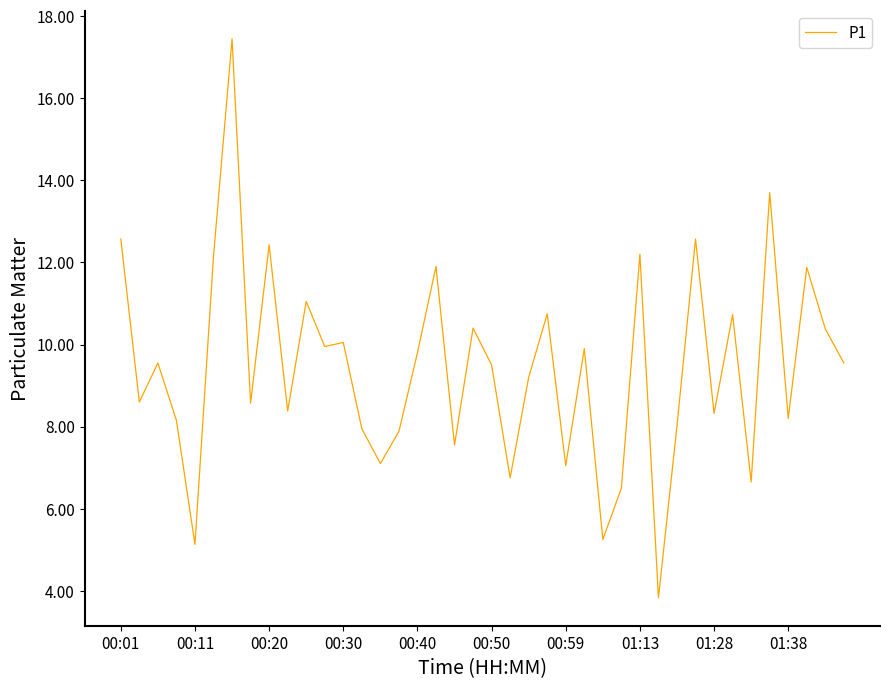

How many lines are shown in the chart?

1